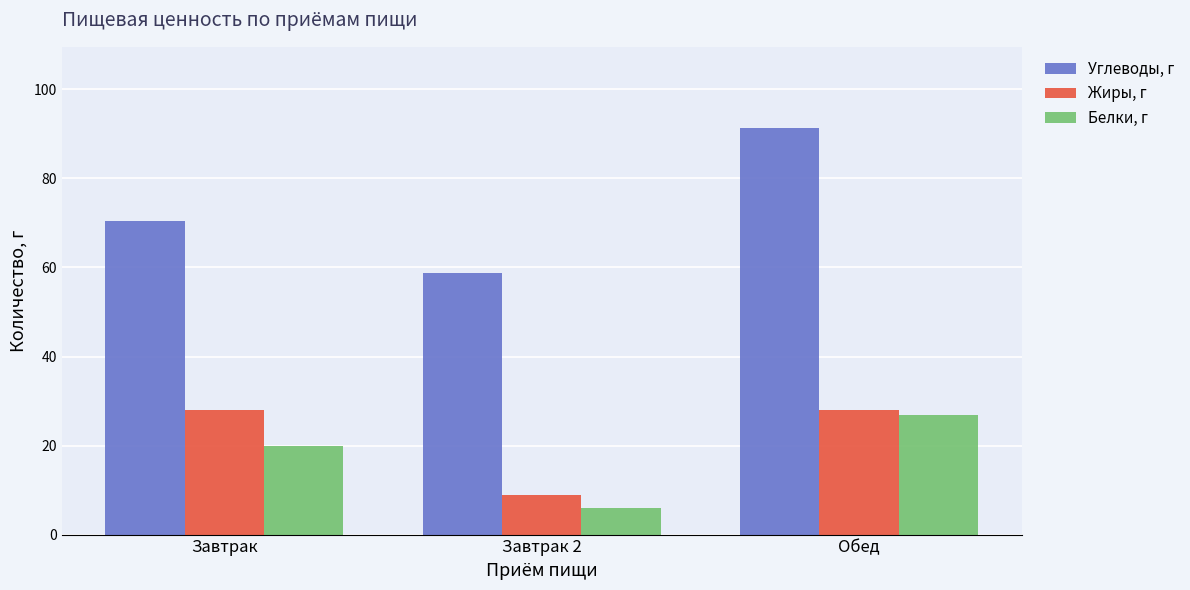

At which label does Жиры, г first exceed 27?

Завтрак